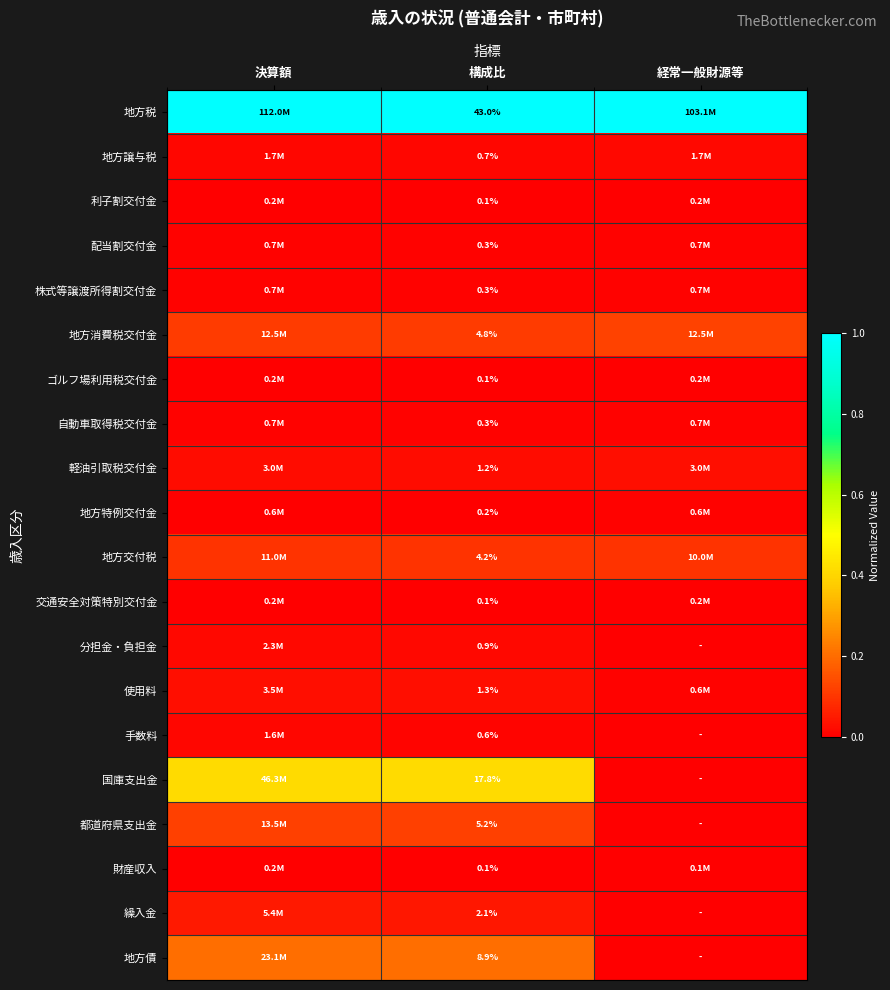

Is the value of 使用料 at 構成比 greater than the value of 国庫支出金 at 構成比?

No